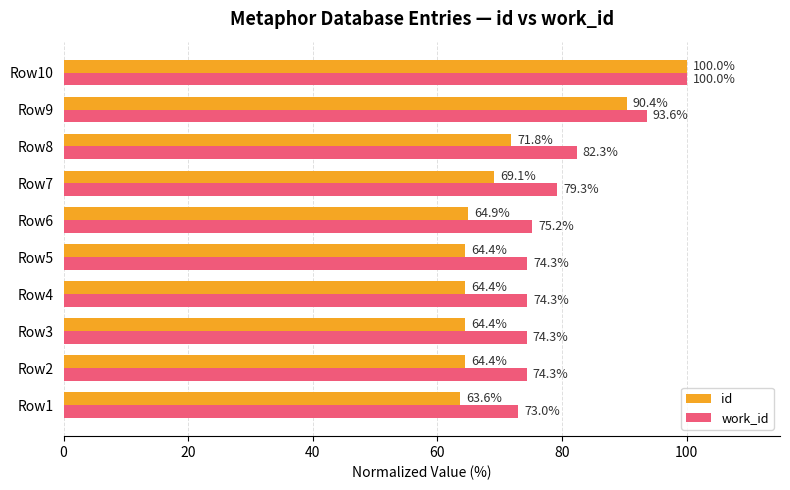

What is the difference between the second highest and second lowest values in the id series?

26.0